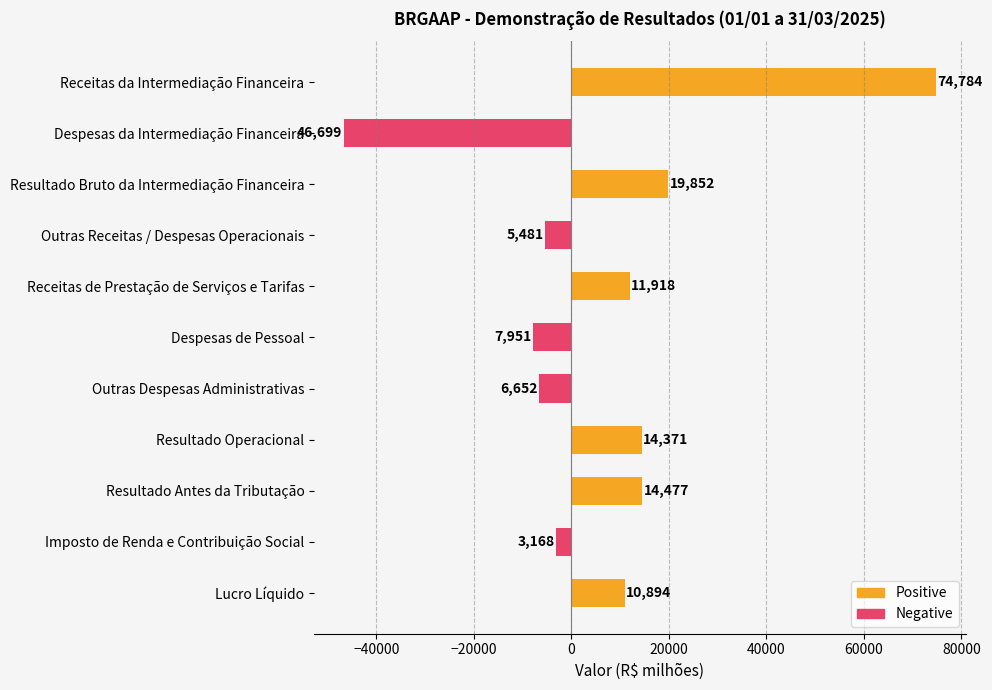

What is the label of the 2nd bar from the left?

Despesas da Intermediação Financeira